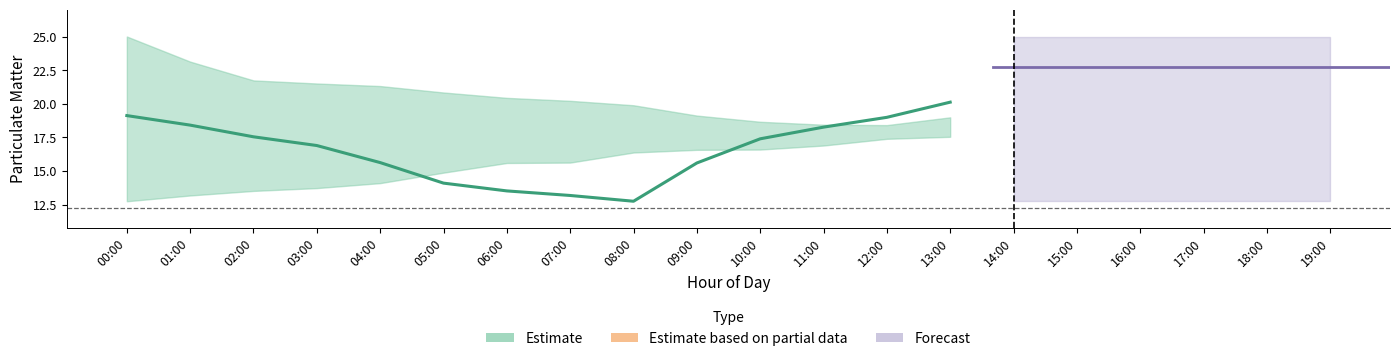

How many data points in P1_mean are less than 18?

9